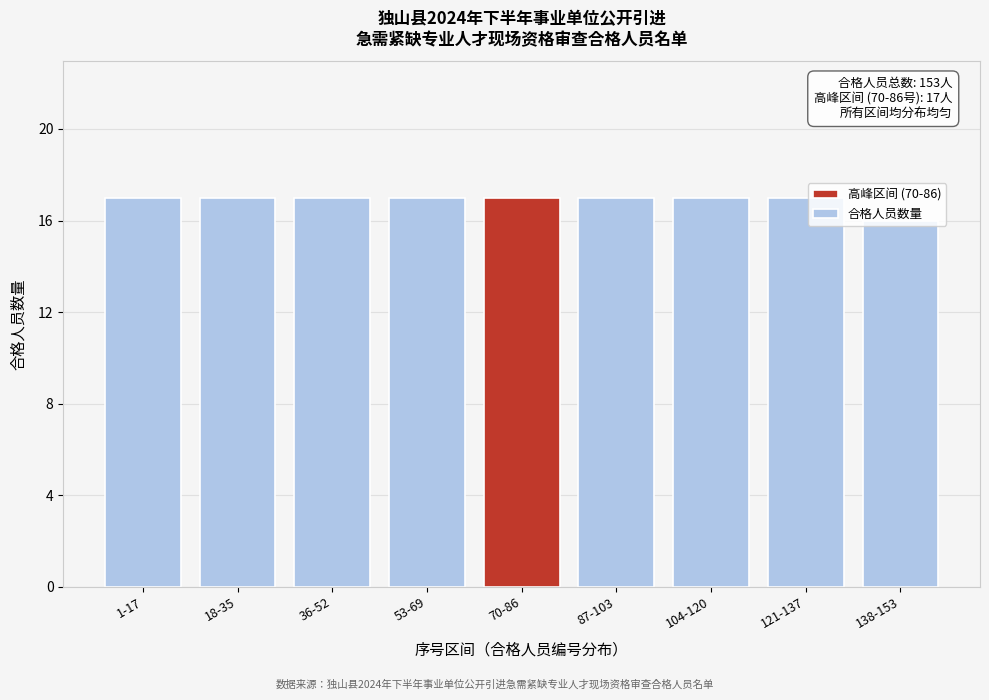

What is the label of the 7th bar from the left?

104-120